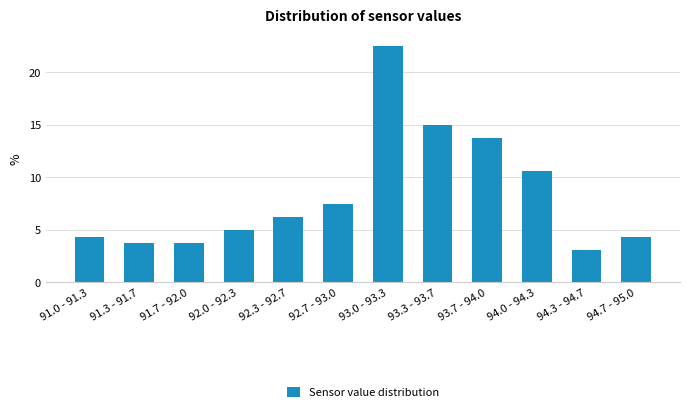

What is the value of the 9th bar from the left?

13.8